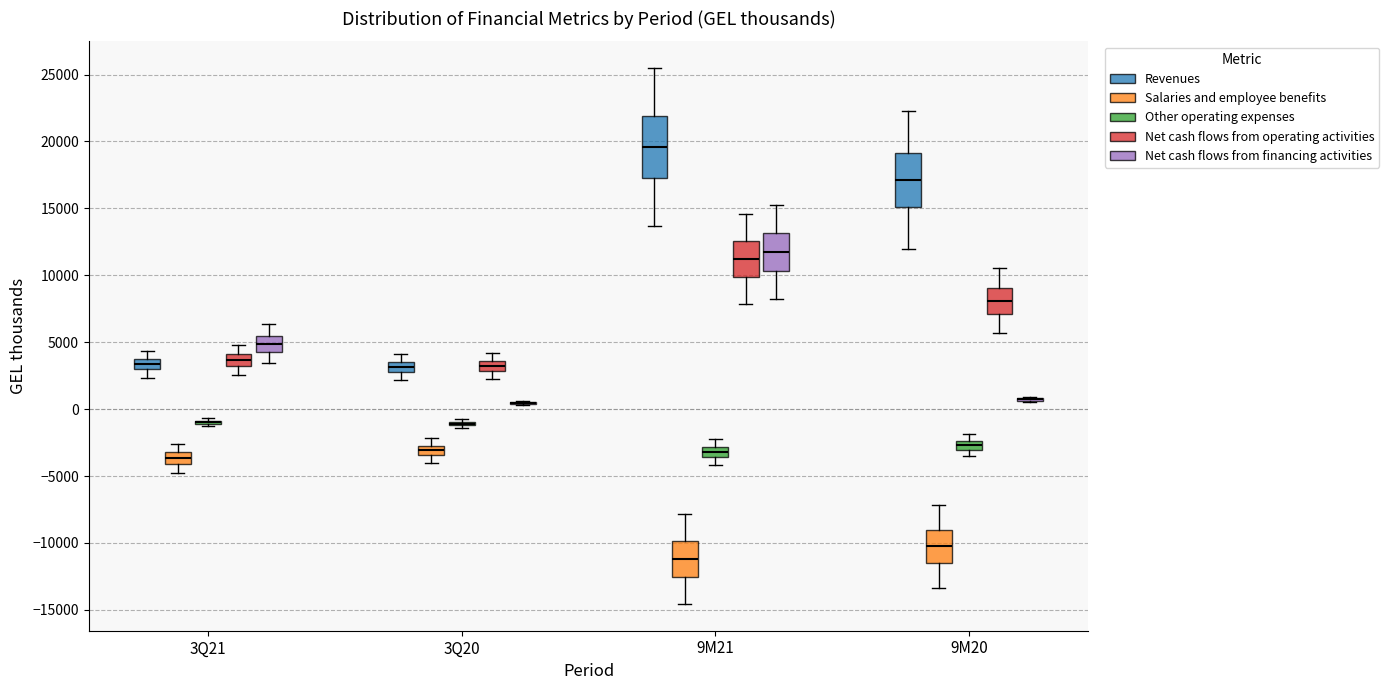

Where does the median line of the box for 3Q21 (Net cash flows from operating activities) sit on the y-axis? The values are not printed on the chart, so give them approximately, as read against the axis.

3500